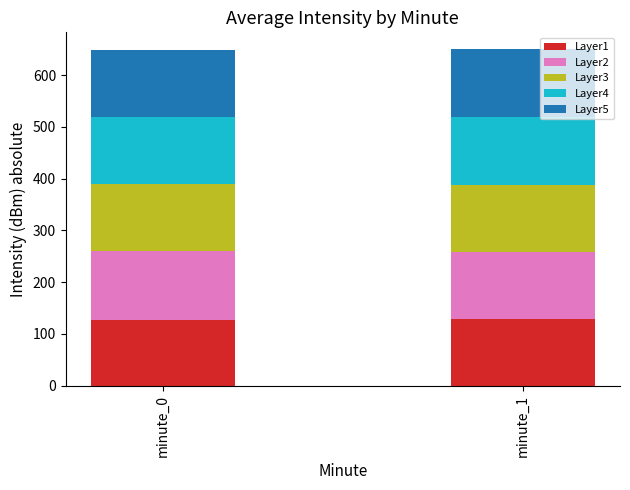

The Layer1 series shows 126.5 at minute_0. True or false?

True